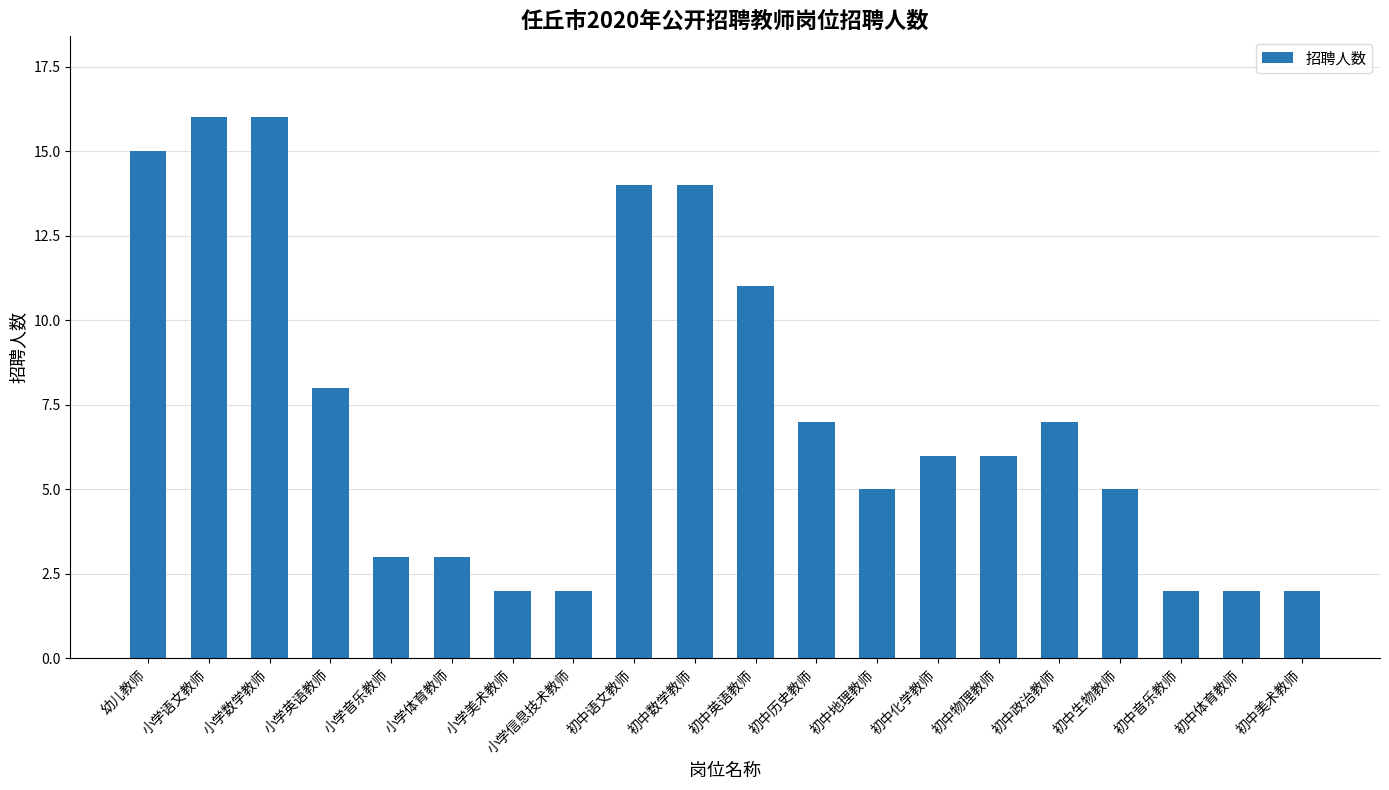

What is the minimum value shown in the chart?

2